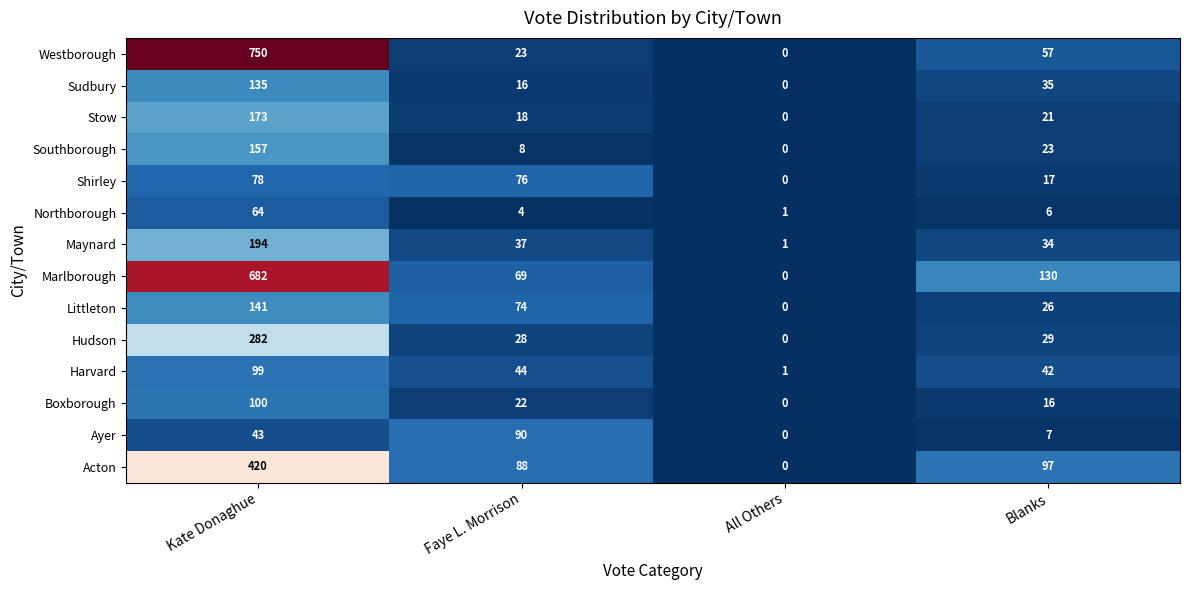

What is the difference between the highest and lowest values at Faye L. Morrison?

86